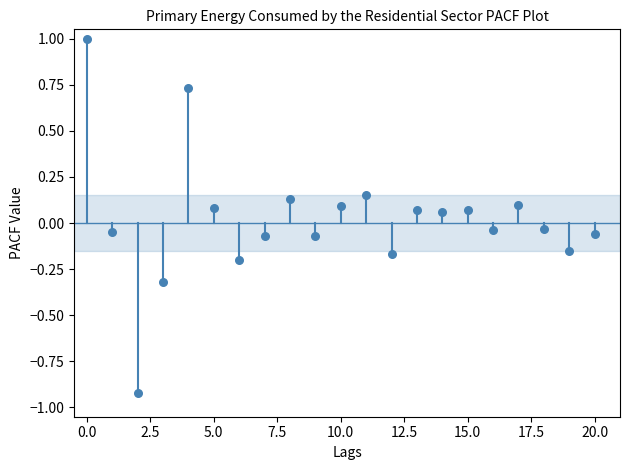

What is the range of Y values (max minus min)?

1.9